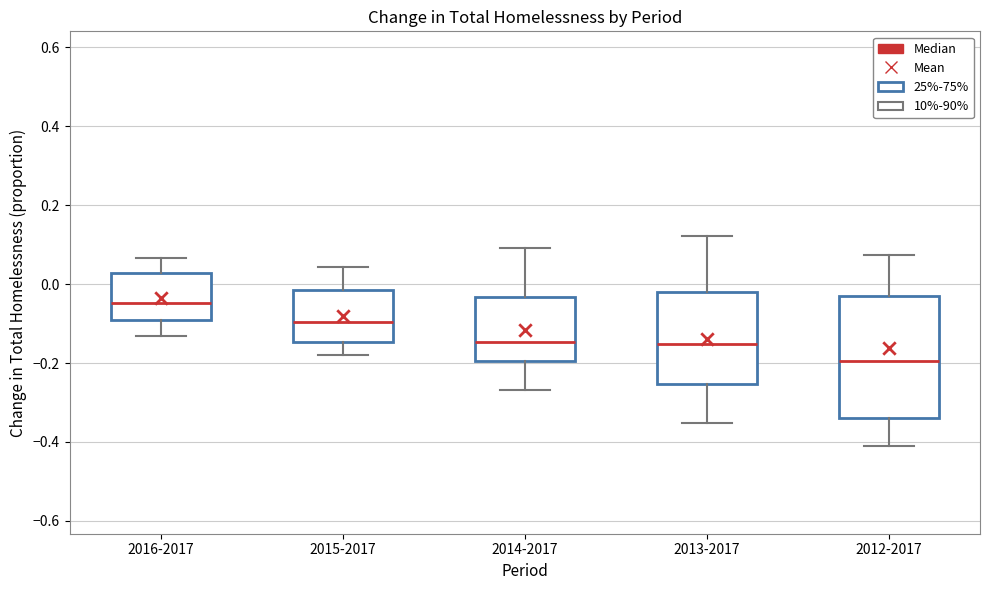

Comparing the boxes themselves (not the whiskers), which one is the tallest?

2012-2017